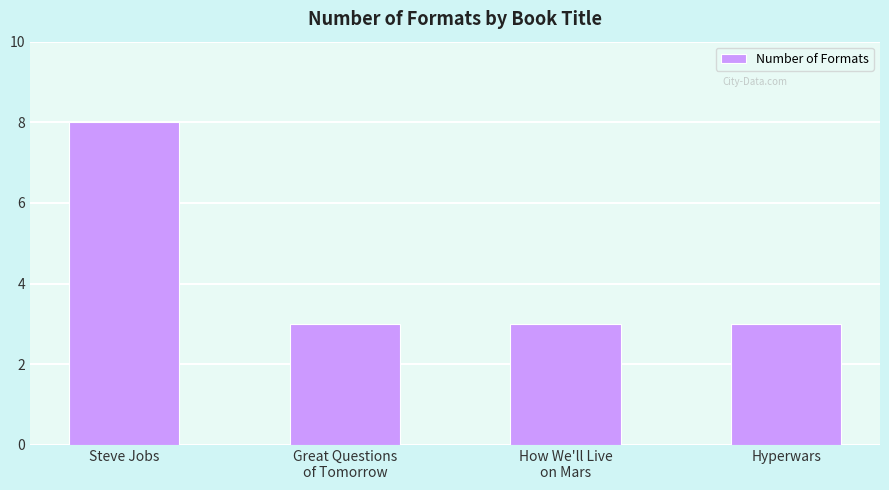

Which has a higher value, How We'll Live
on Mars or Steve Jobs?

Steve Jobs